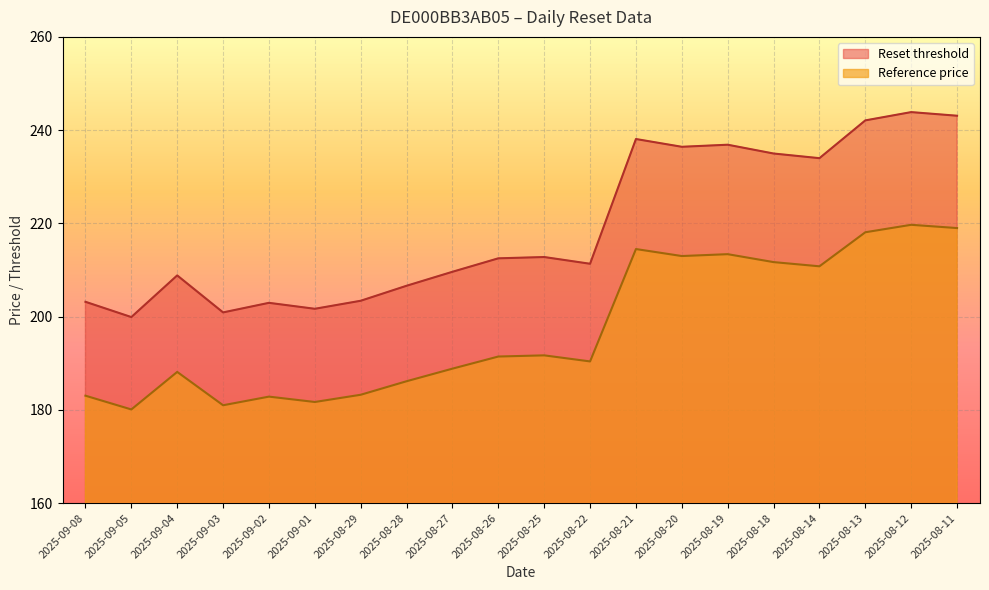

True or false: Reset threshold has a value of 347.1 at 2025-08-20.

False